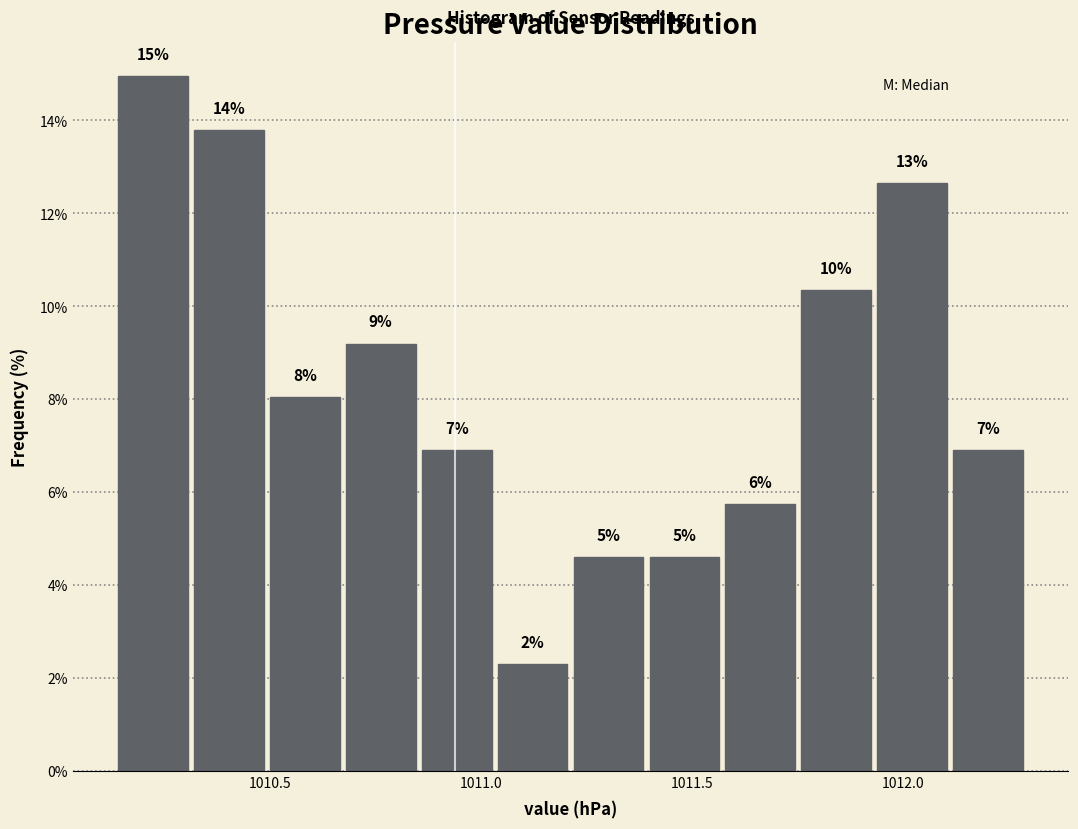

Around what value on the x-axis is the tallest bar? Give the approximate position of its centre, as read against the axis.

1010.20